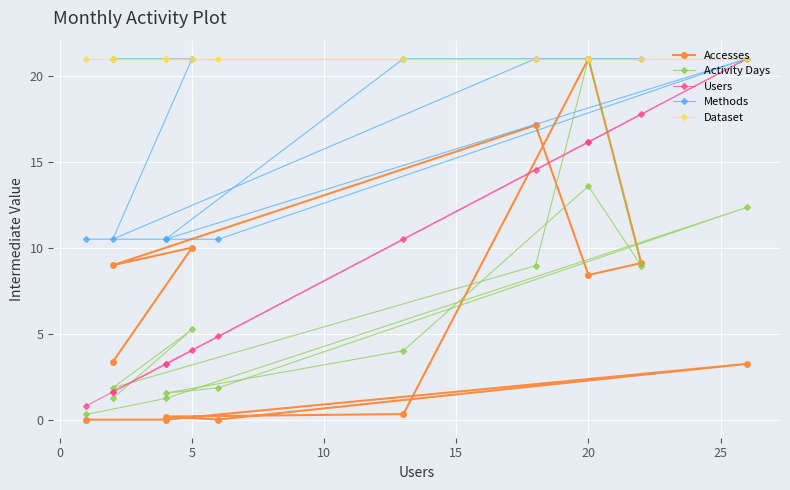

How many values in the Accesses series are below 3?

5